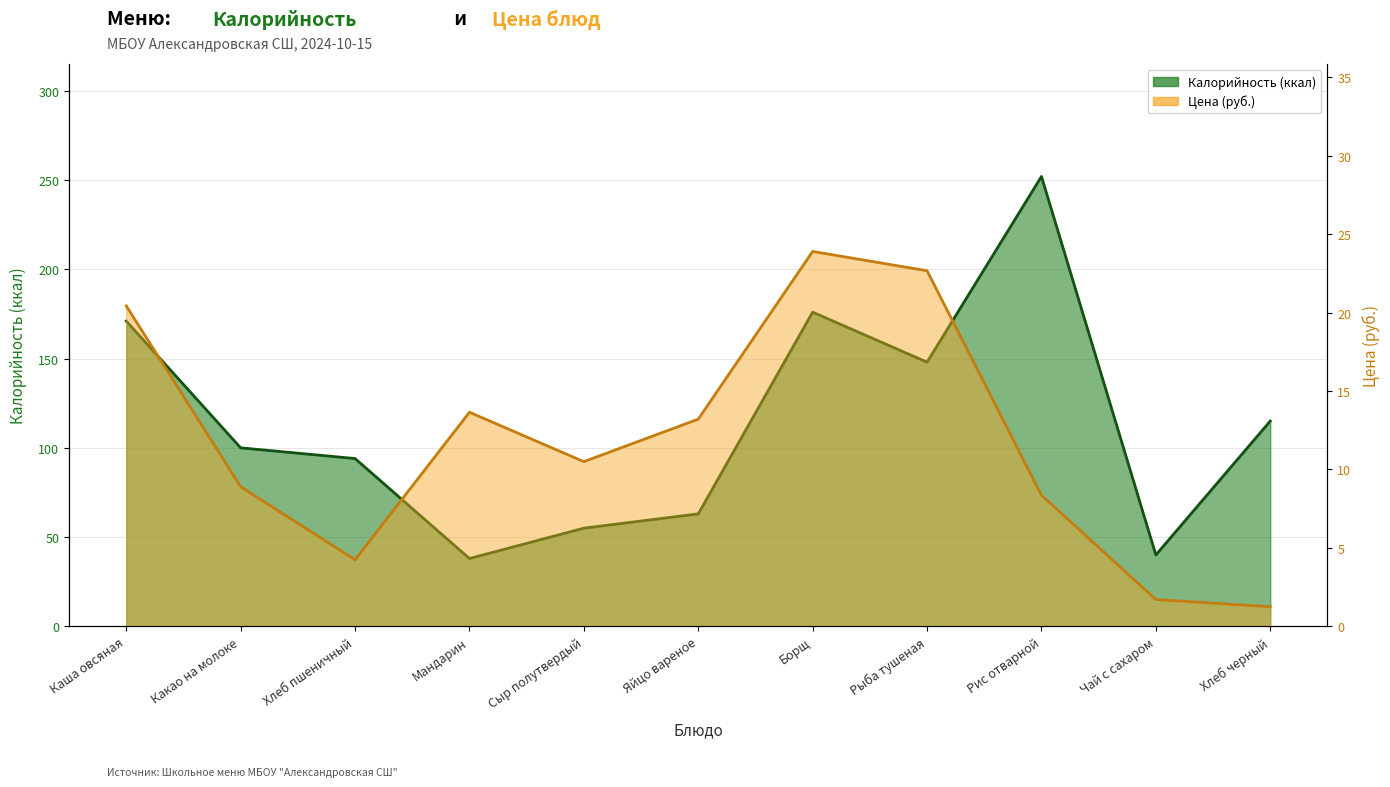

True or false: Калорийность has more than 1 interior local peaks.

True